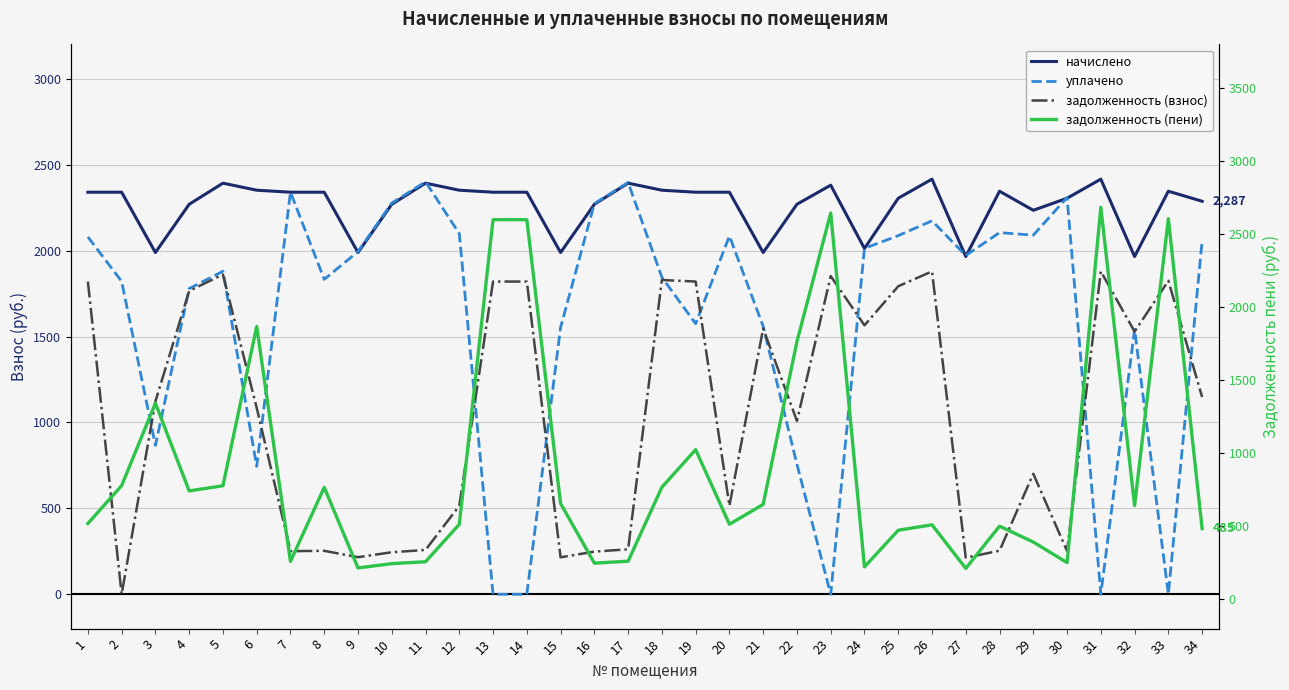

How many times do задолженность (взнос) and задолженность (пени) cross each other?

15